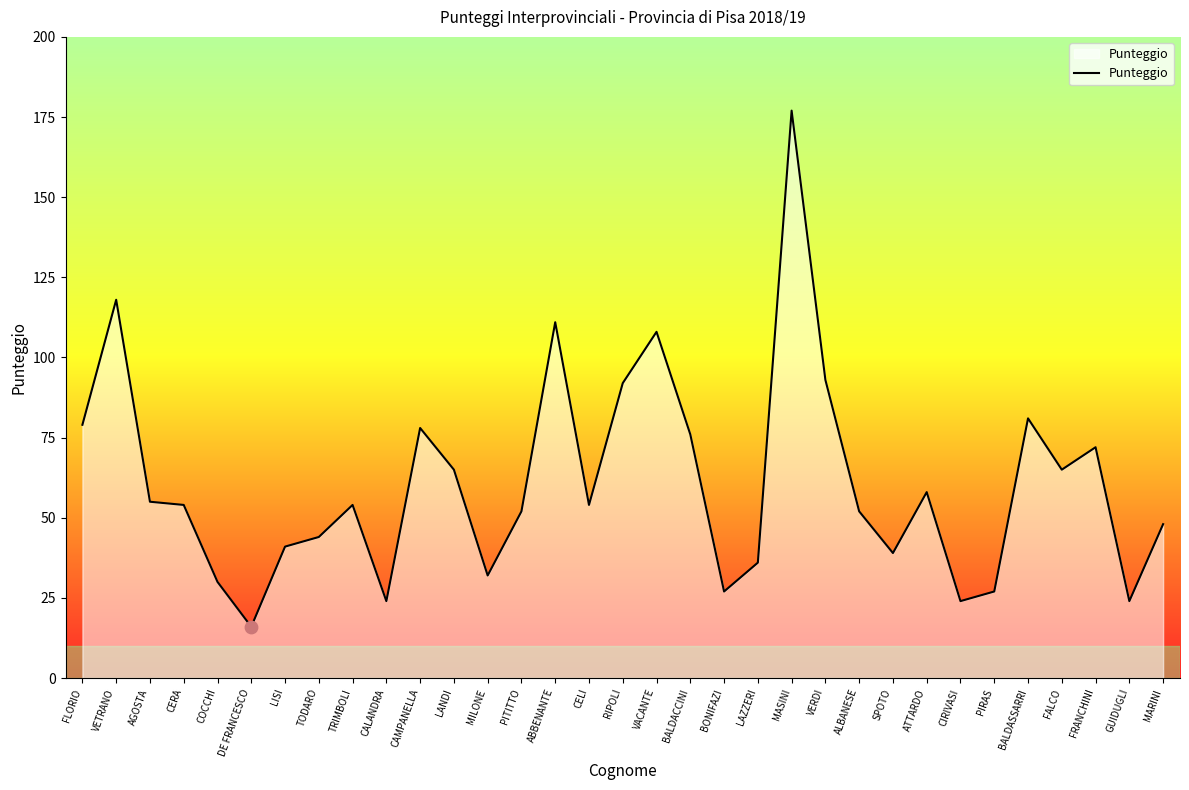

Which has a higher value, MARINI or LAZZERI?

MARINI